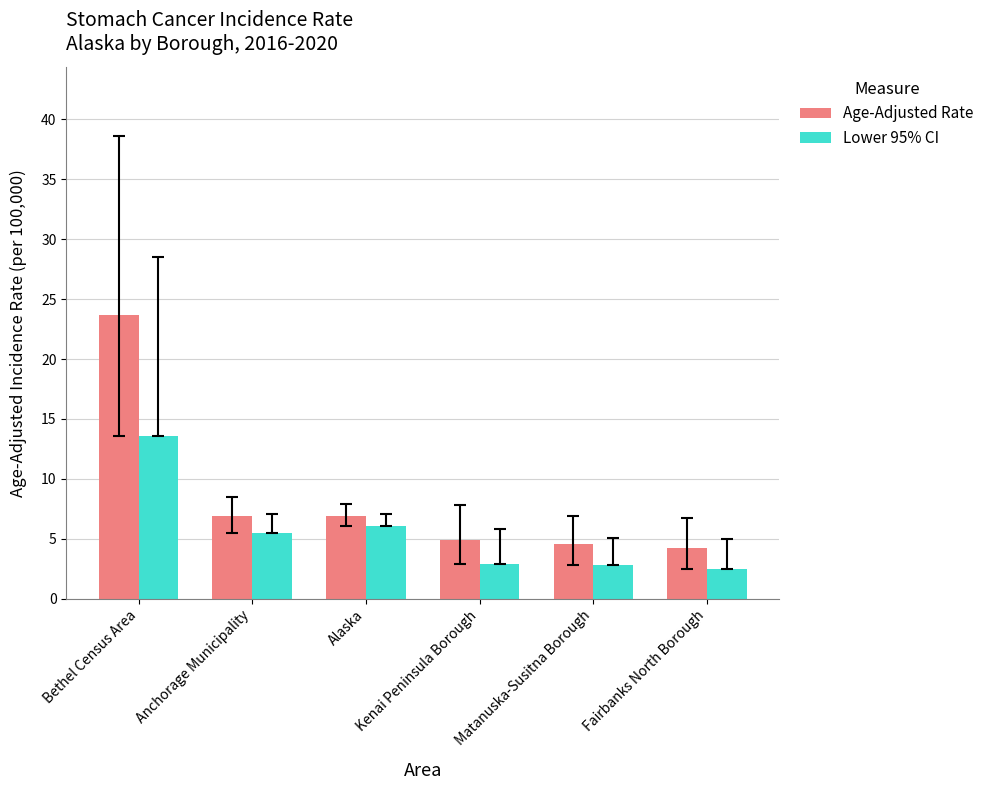

How many groups of bars are there?

6